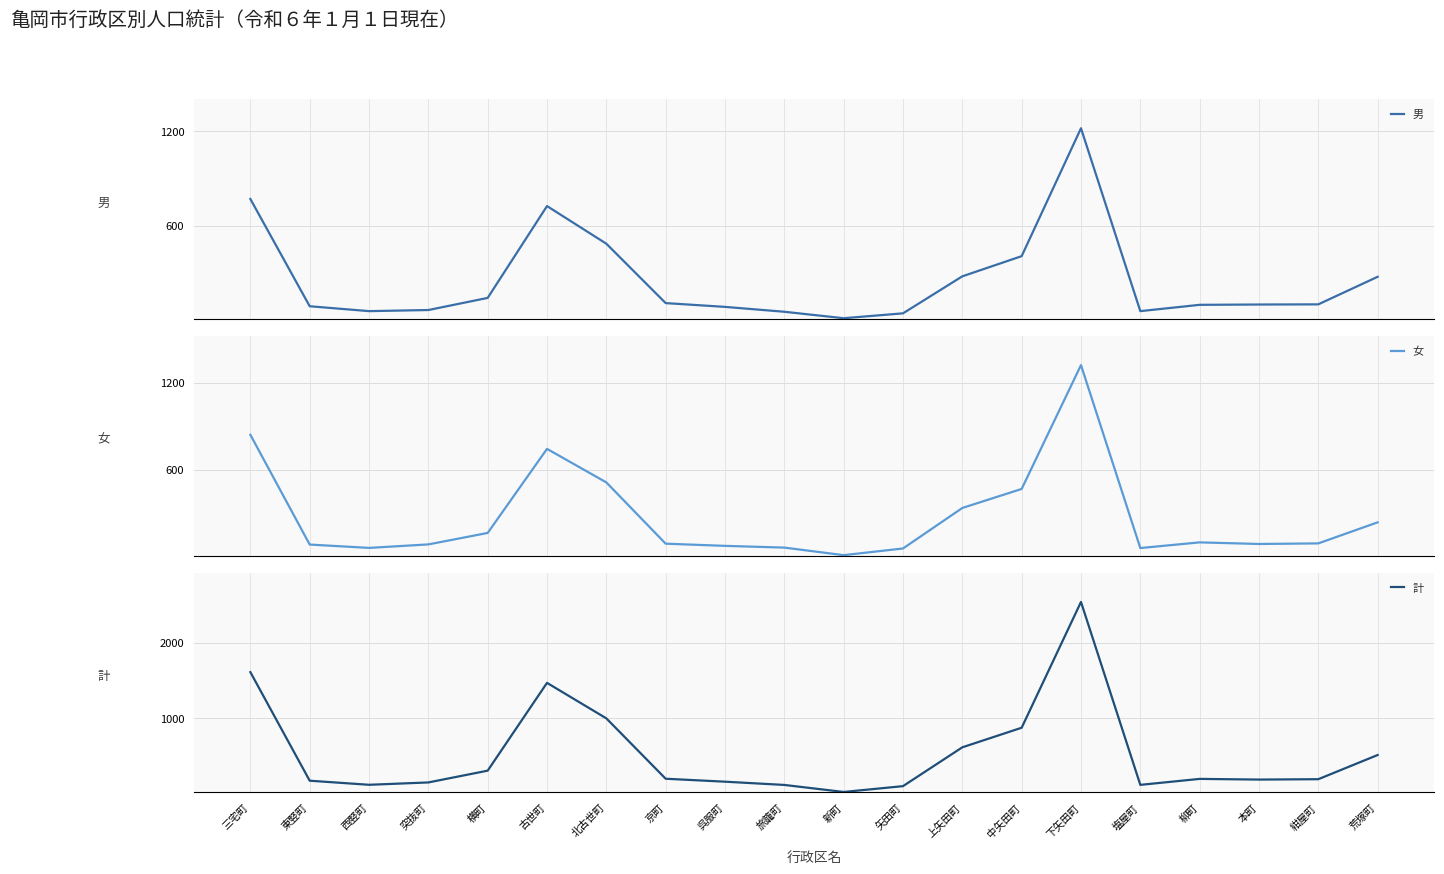

Reading right to left, what are all the values shown in this chart?

男: 275	100	99	97	57	1218	406	278	43	12	53	84	108	485	724	141	64	57	88	769
女: 237	92	88	99	60	1320	467	336	57	11	63	75	90	512	743	164	85	61	84	840
計: 512	192	187	196	117	2538	873	614	100	23	116	159	198	997	1467	305	149	118	172	1609